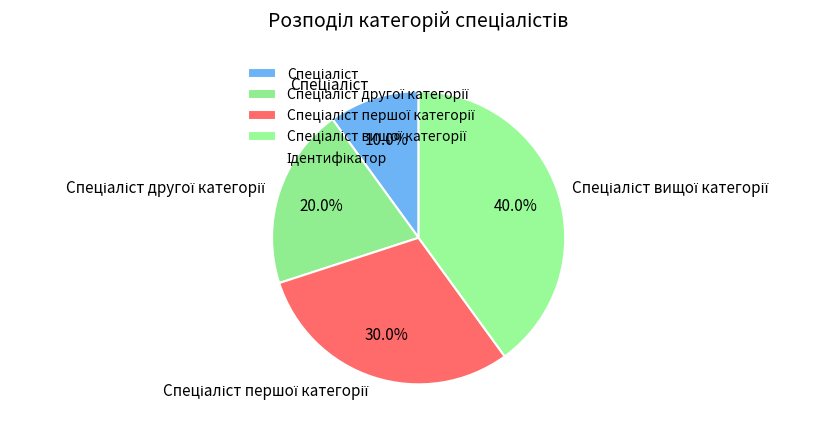

Does any single category account for the majority?

No